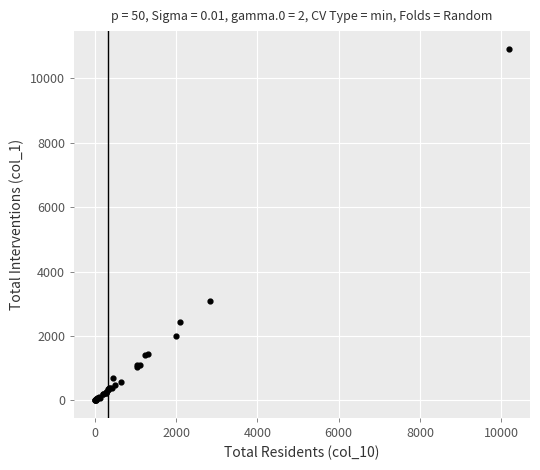

What Y value in the scatter plot is closest to 5463?

3086